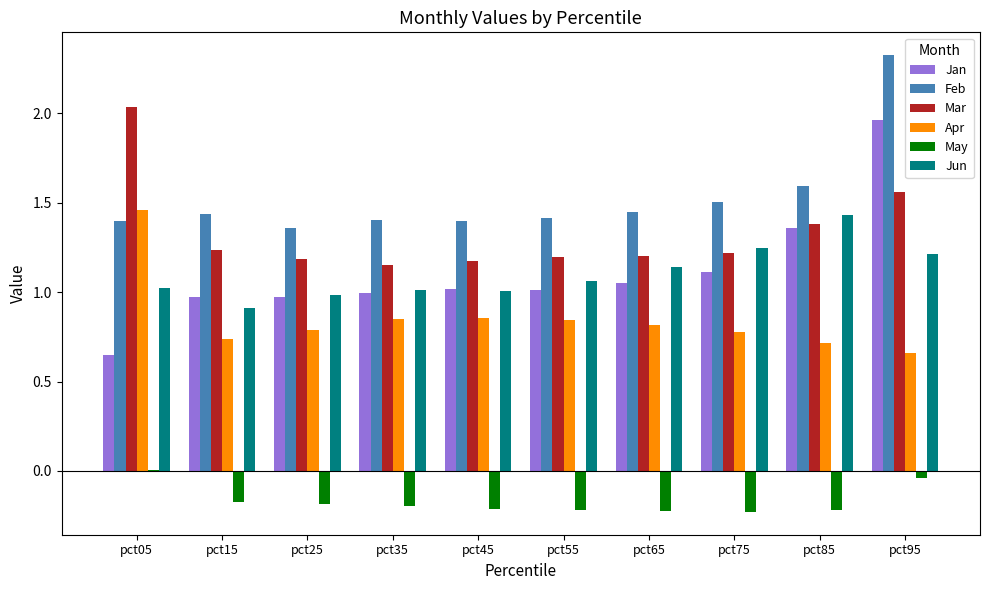

The value of Jan at pct05 is 0.4. True or false?

False